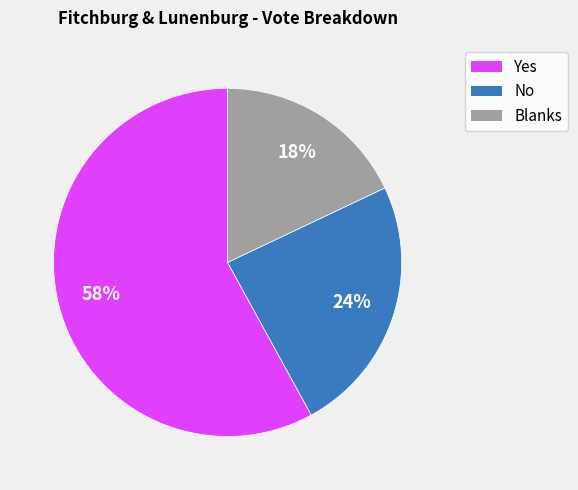

Is it true that Yes is 69% of the pie?

False